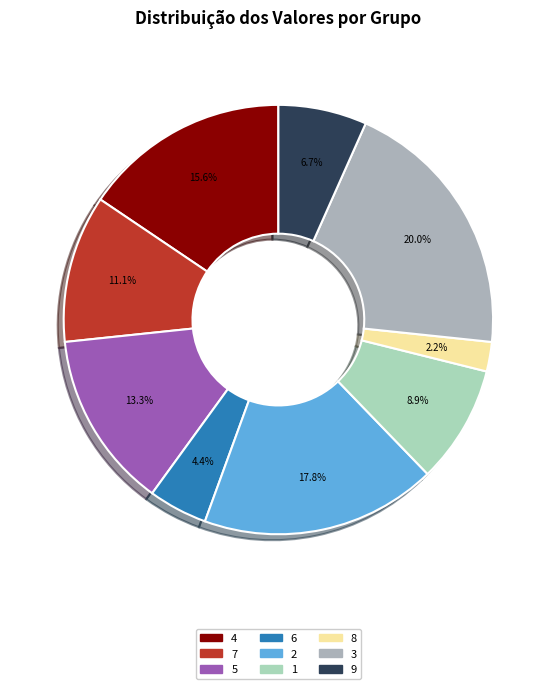

How many slices are in this pie chart?

9